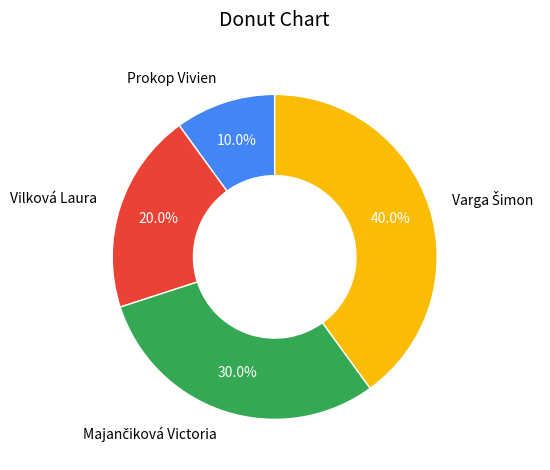

Which category has the smallest portion of the pie?

Prokop Vivien